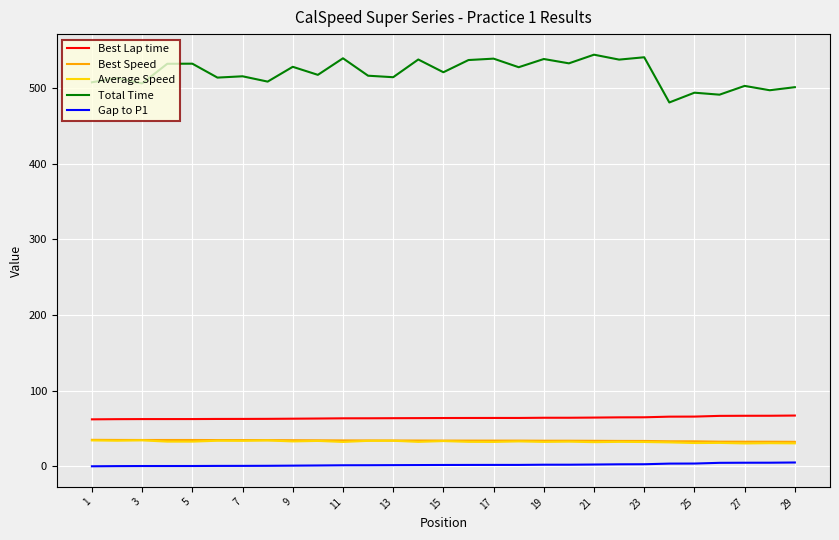

What is the highest value of the Best Lap time series?

67.1